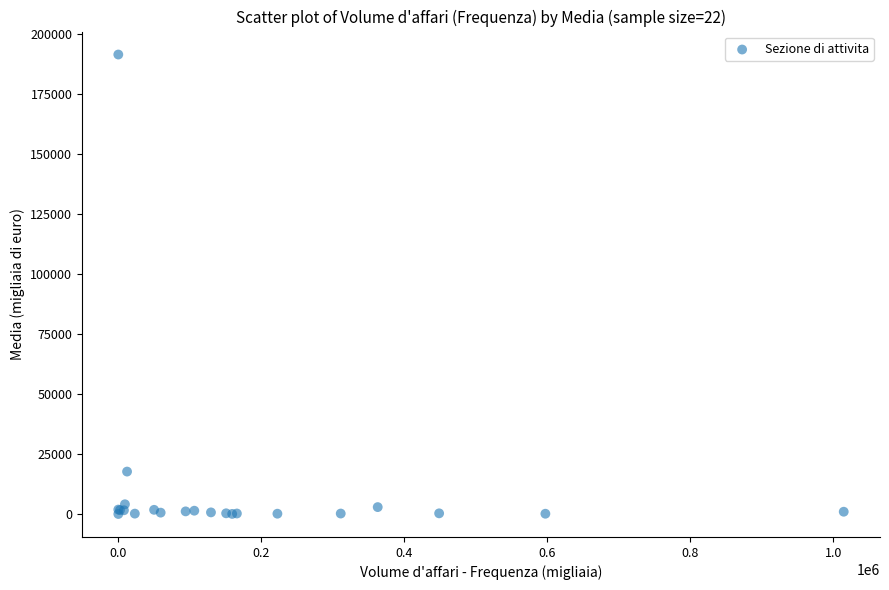

What Y value in the scatter plot is closest to 95843?

17758.4